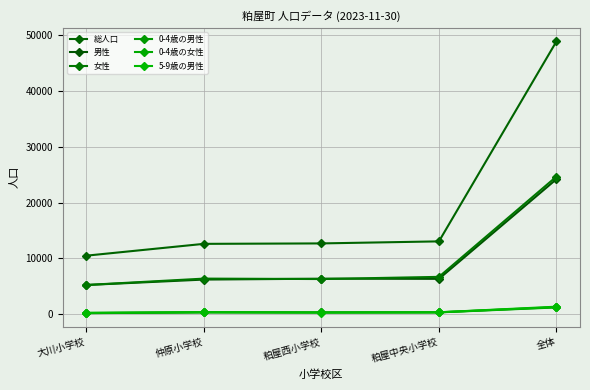

Rank the series at 粕屋西小学校 from lowest to highest value.

5-9歳の男性, 0-4歳の女性, 0-4歳の男性, 女性, 男性, 総人口